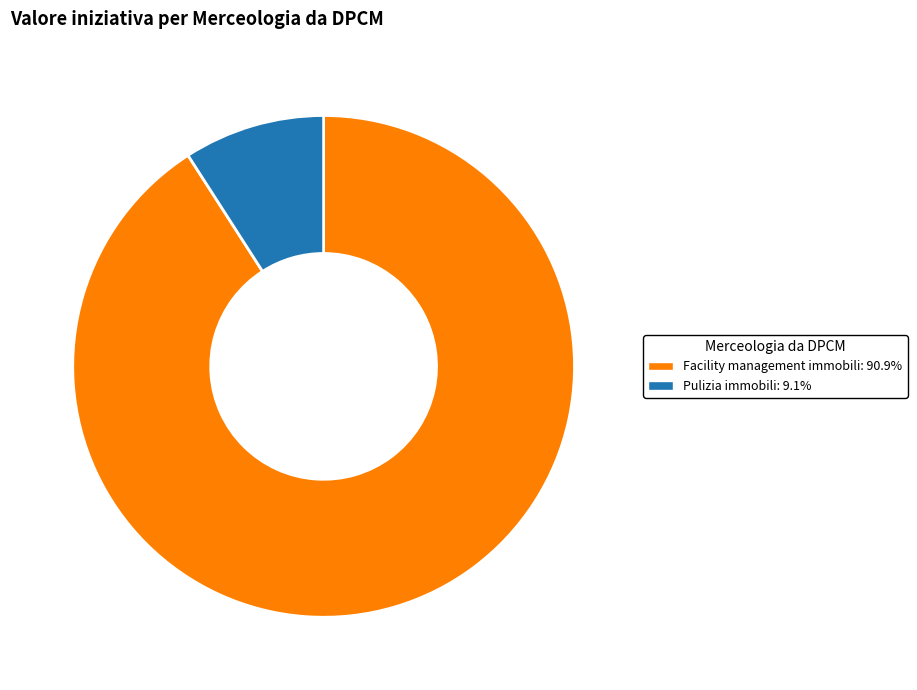

Which category accounts for the majority?

Facility management immobili